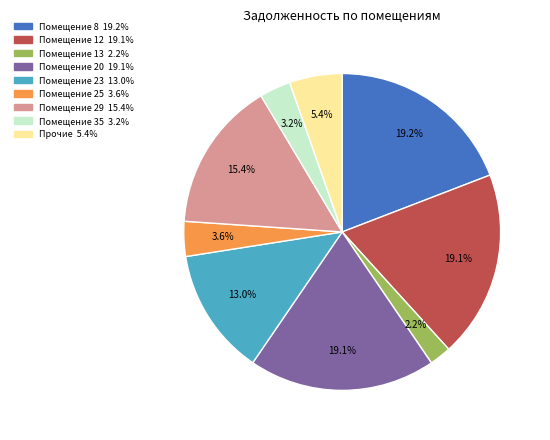

Is there a majority slice in this chart?

No